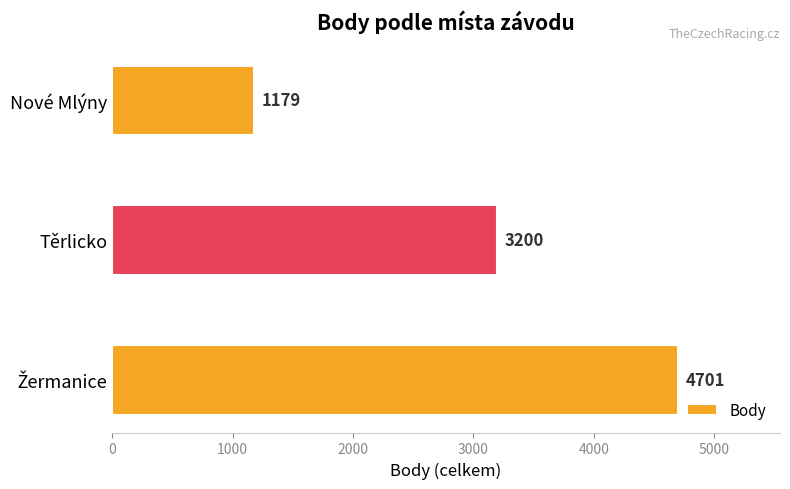

The chart shows a value of 1179 at Nové Mlýny. True or false?

True